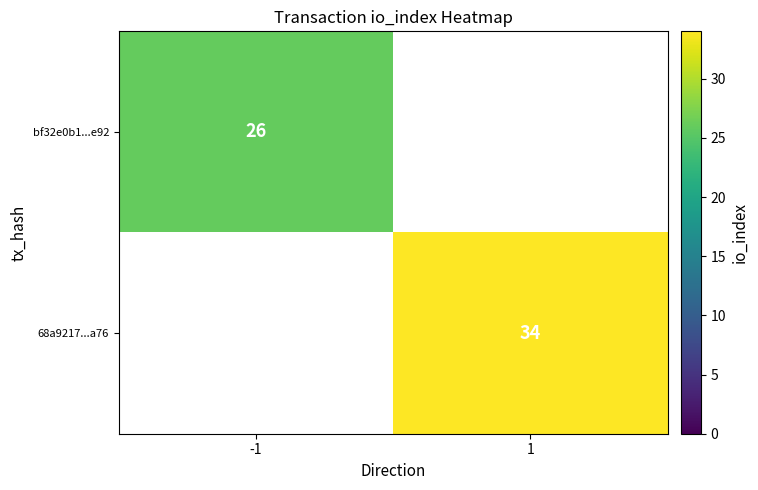

Is the value of bf32e0b1...e92 at -1 greater than the value of 68a9217...a76 at 1?

No